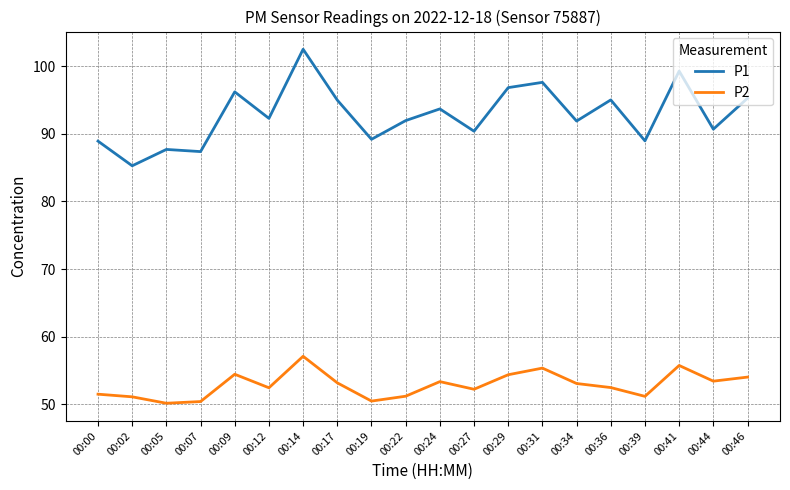

Rank the series at 00:07 from highest to lowest value.

P1, P2